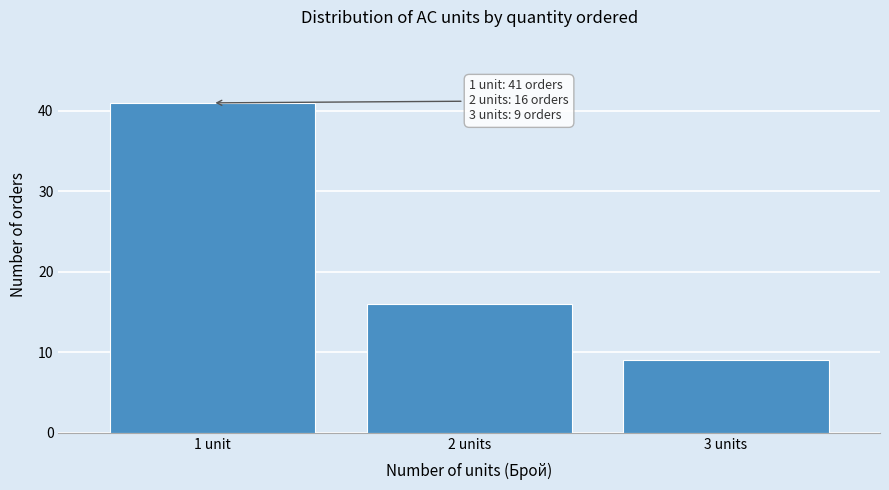

Reading right to left, what are all the values shown in this chart?

9	16	41